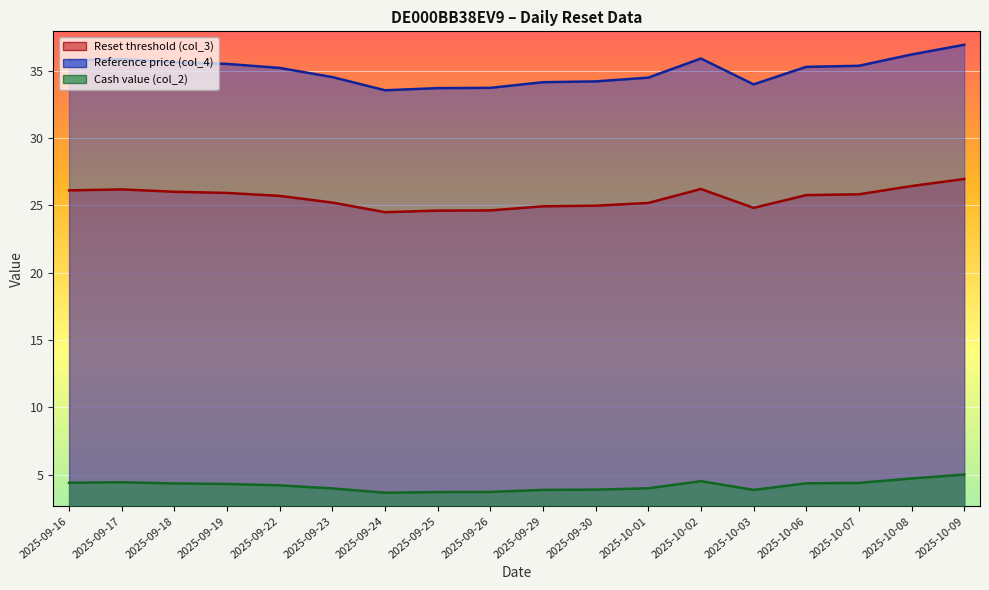

What is the difference between the maximum and second lowest values in the Reference price (col_4) series?

3.2